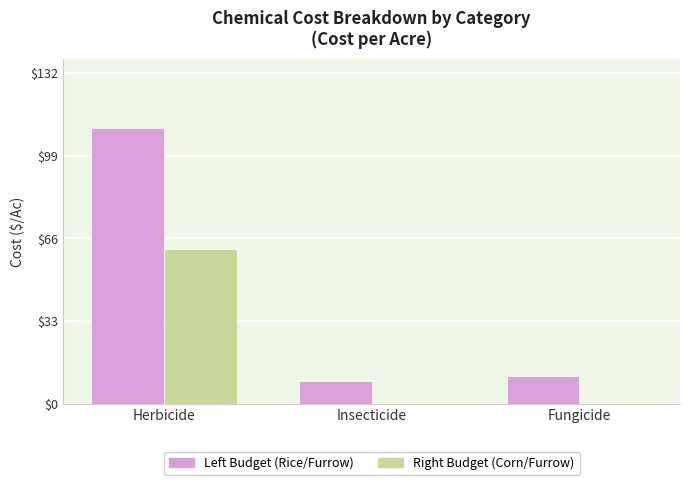

At which category is the sum across all series the highest?

Herbicide